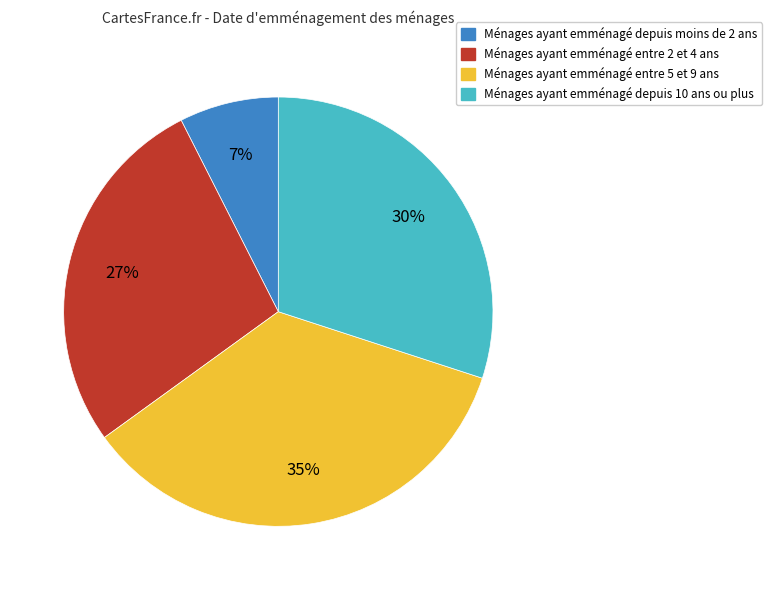

To the nearest percent, what is the average slice percentage?

25%